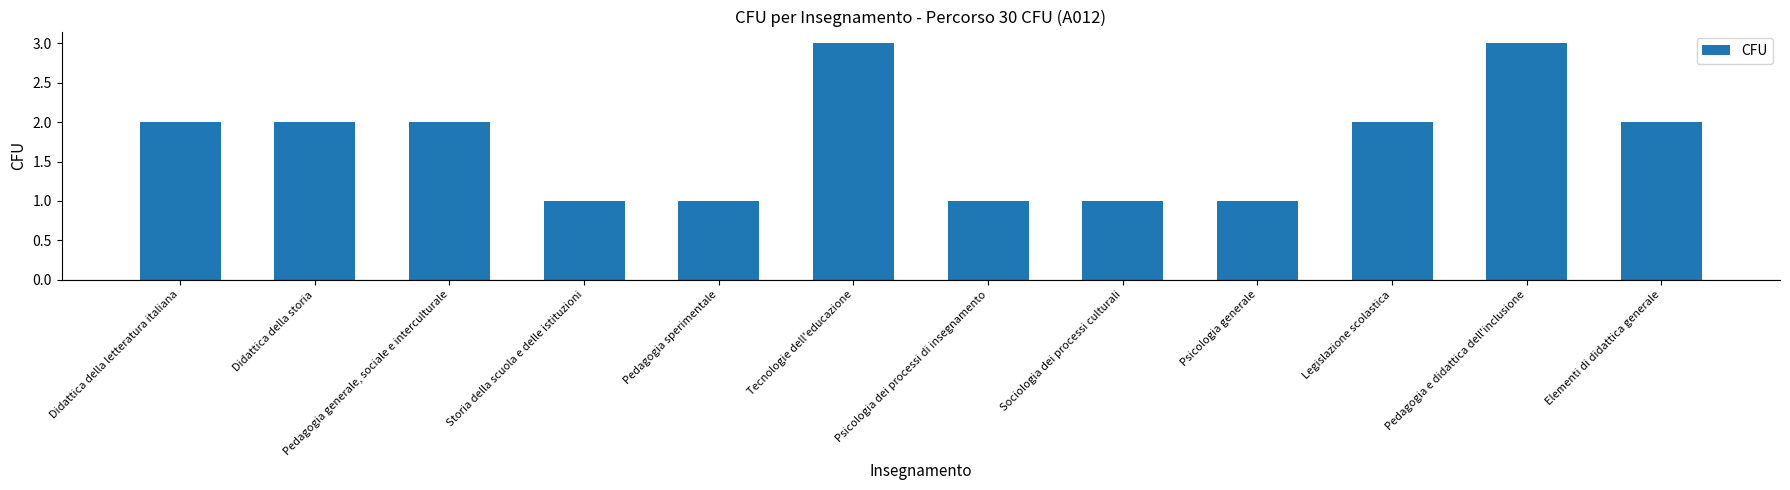

What is the minimum value shown in the chart?

1